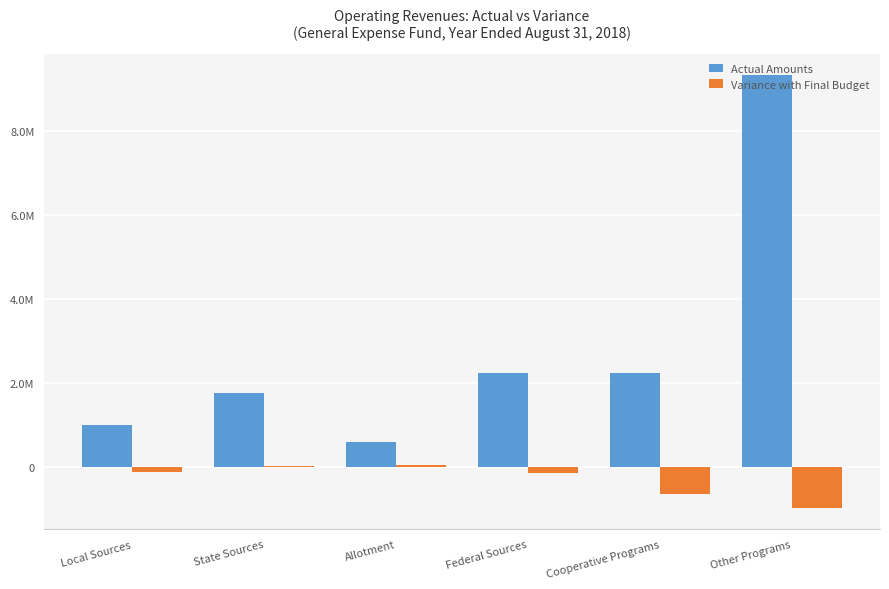

Are the bars grouped side by side (vs. stacked)?

Yes